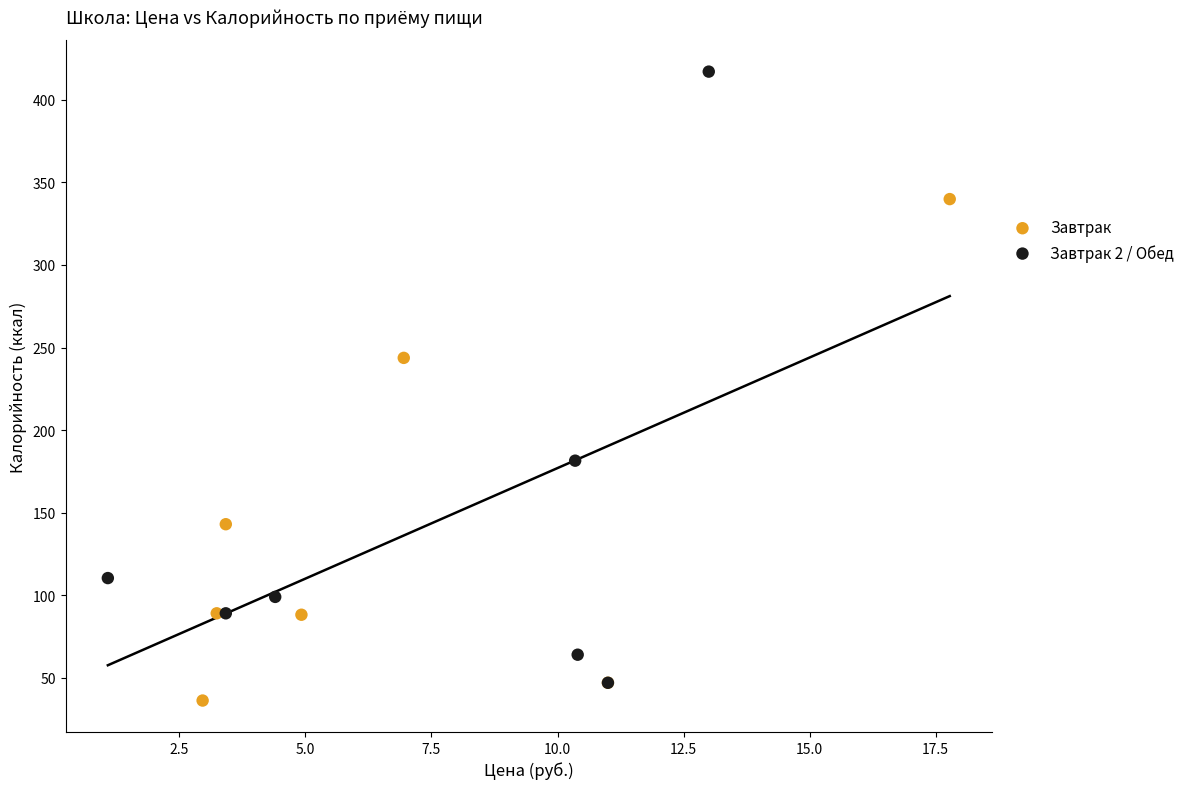

Which series reaches the maximum Y coordinate?

Завтрак 2 / Обед